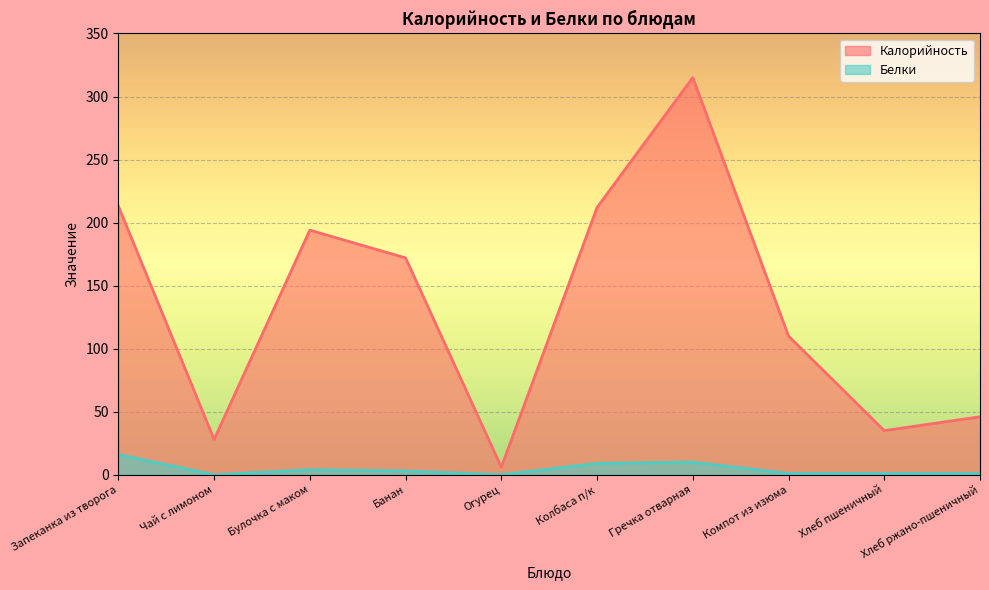

At which label does Белки reach its peak?

Запеканка из творога